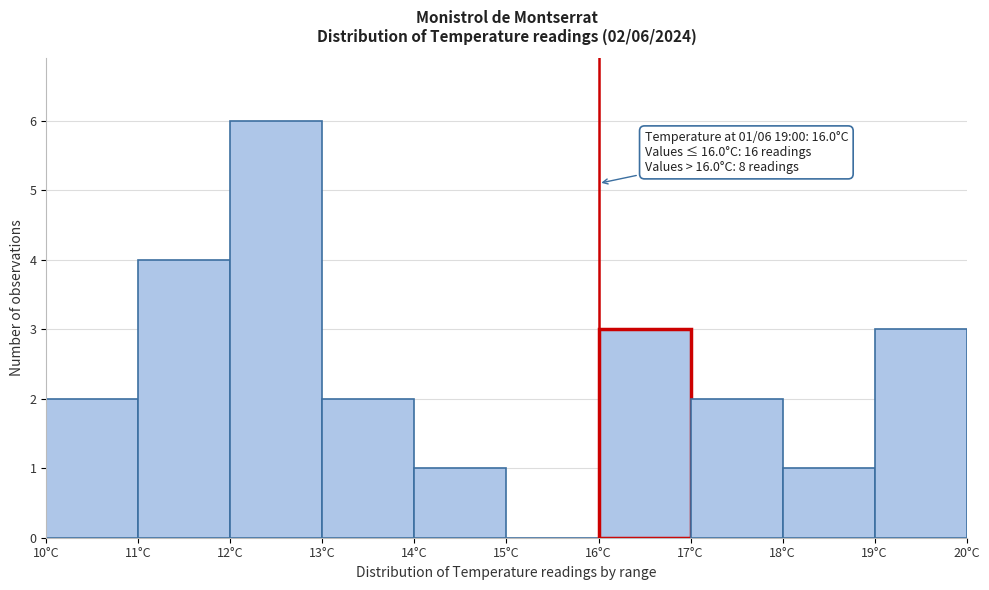

Which range on the x-axis has the tallest bar?

12 to 13